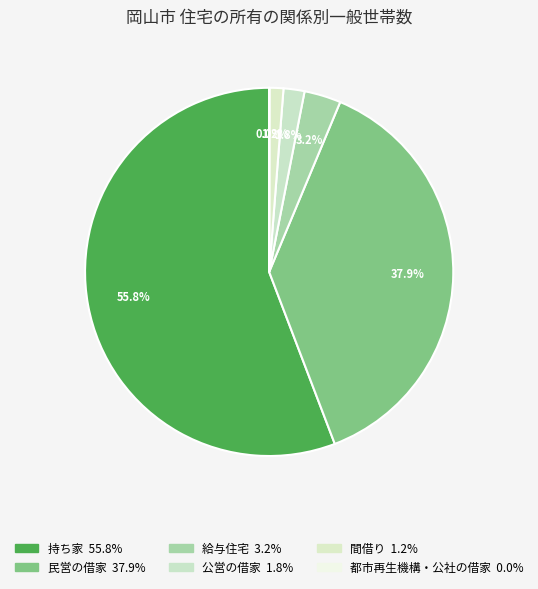

Is the sum of 公営の借家 and 都市再生機構・公社の借家 greater than half?

No